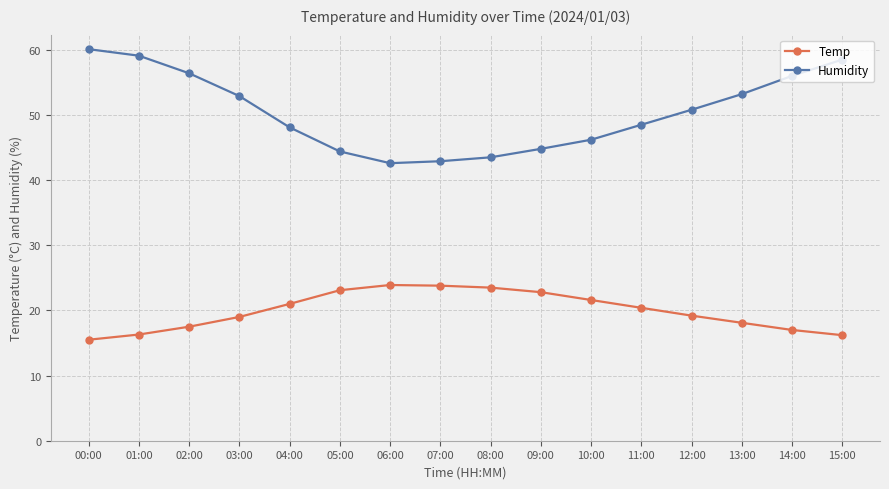

What is the difference between the highest and lowest values at 07:00?

19.1